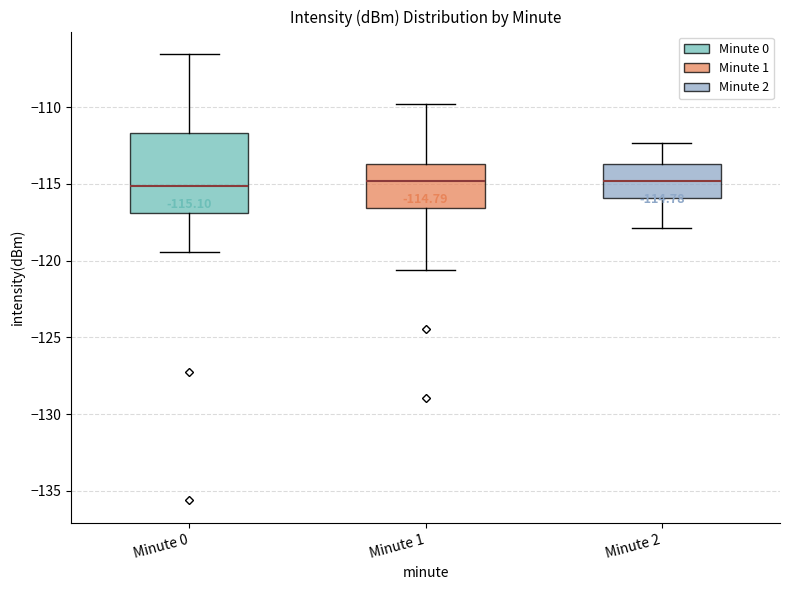

Which box is the tallest, from its lower edge to its upper edge?

Minute 0